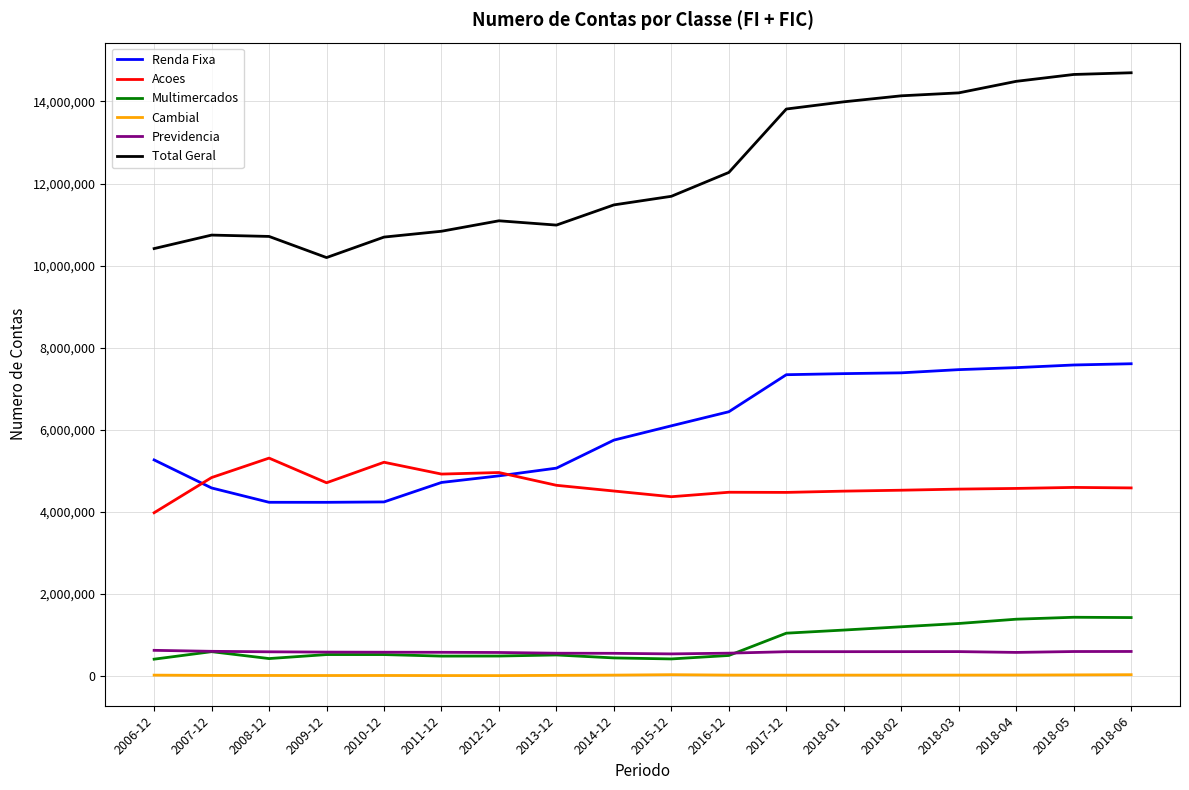

What is the sum of the Previdencia values at 2011-12 and 2008-12?

1161610